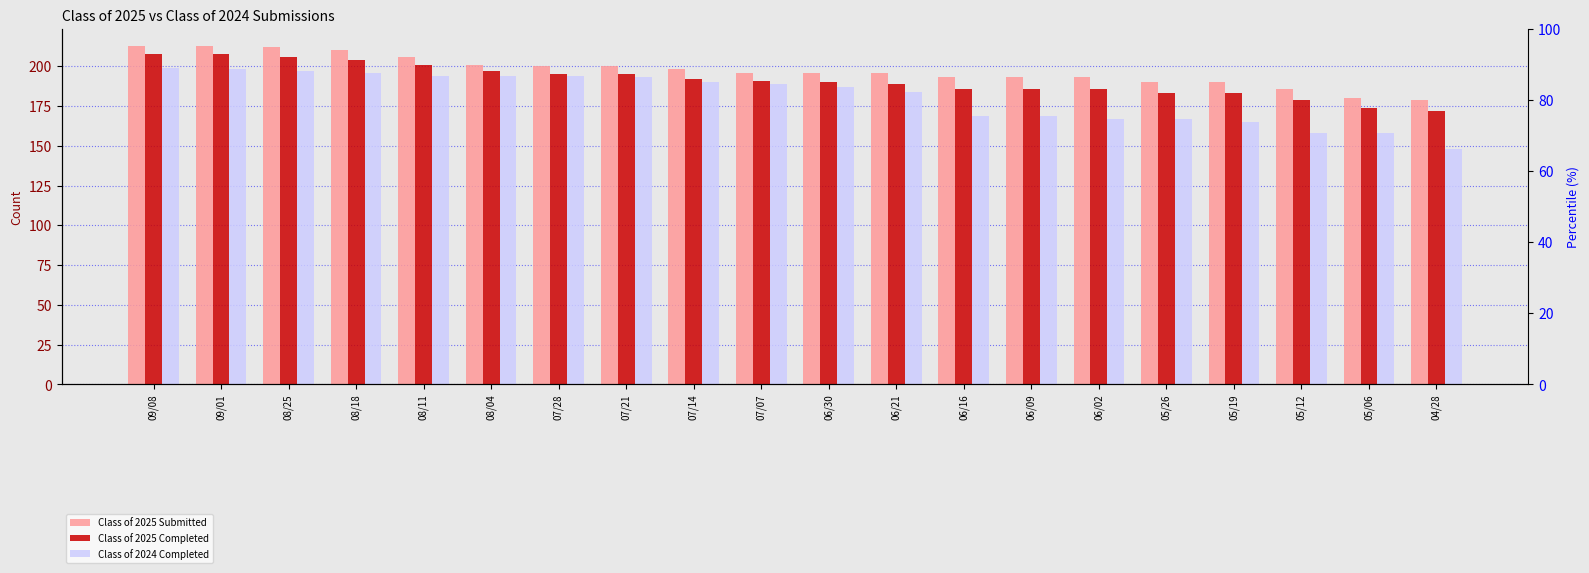

What is the value of the Class of 2025 Submitted bar at the 6th from the left?

201